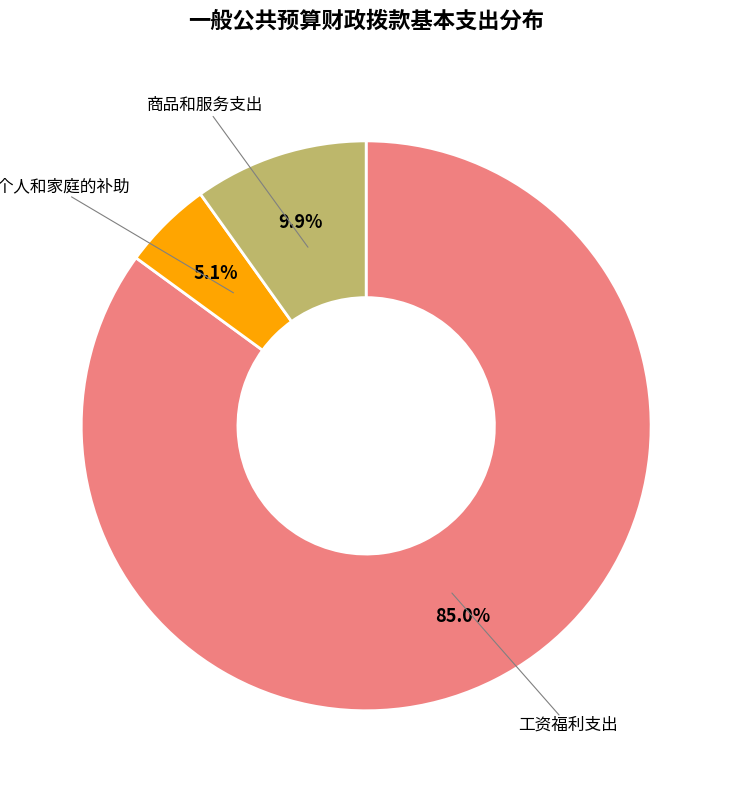

Does 工资福利支出 represent more than half of the total?

Yes